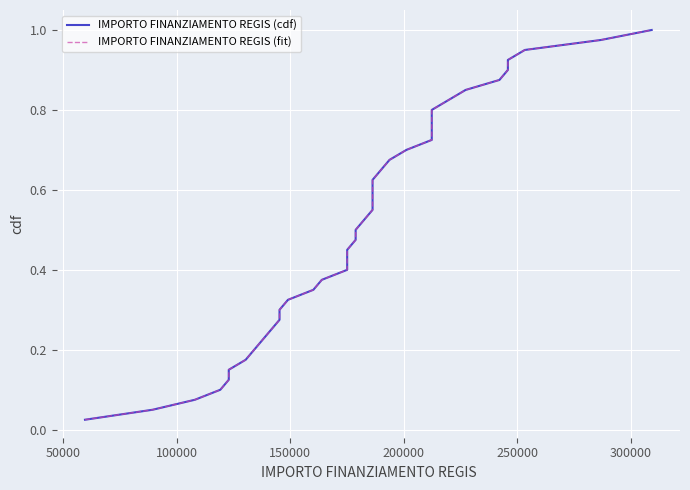

What is the value of the IMPORTO FINANZIAMENTO REGIS (fit) point at the 2nd from the left?

0.1